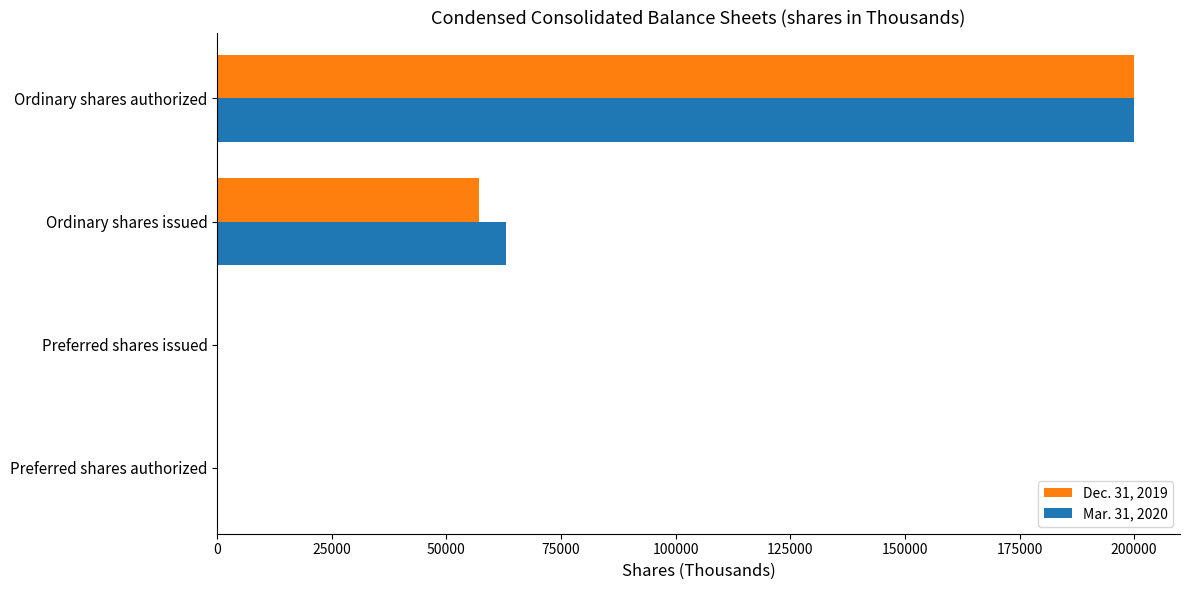

What is the total value across all series at Ordinary shares authorized?

400000